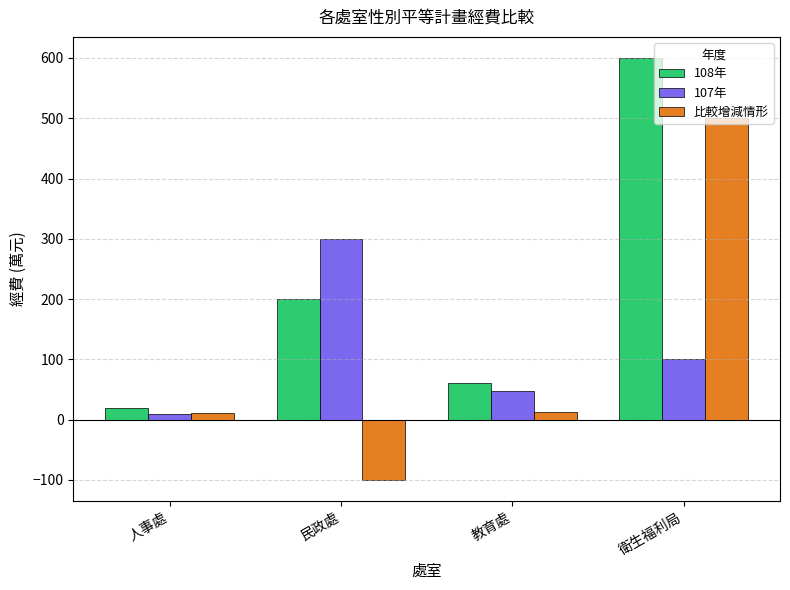

Rank the categories by 107年 value from highest to lowest.

民政處, 衛生福利局, 教育處, 人事處